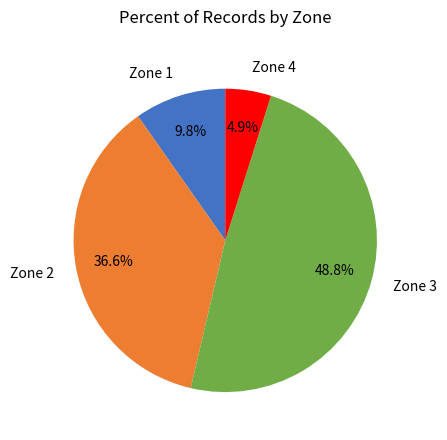

Approximately how many times larger is the value at Zone 2 compared to Zone 4?

7.5